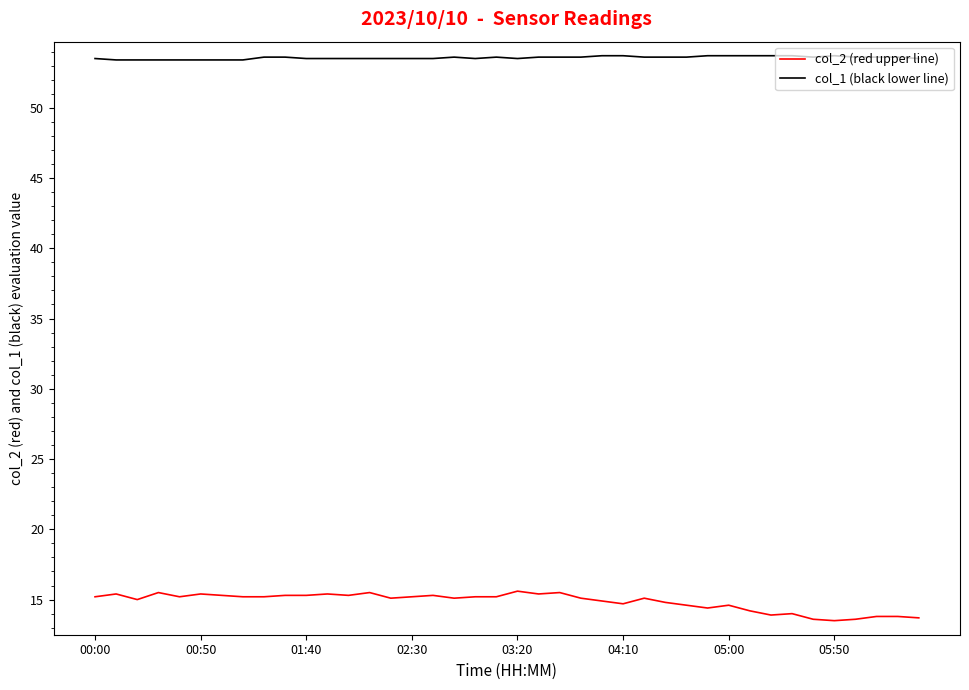

Count the number of categories in the chart.

40